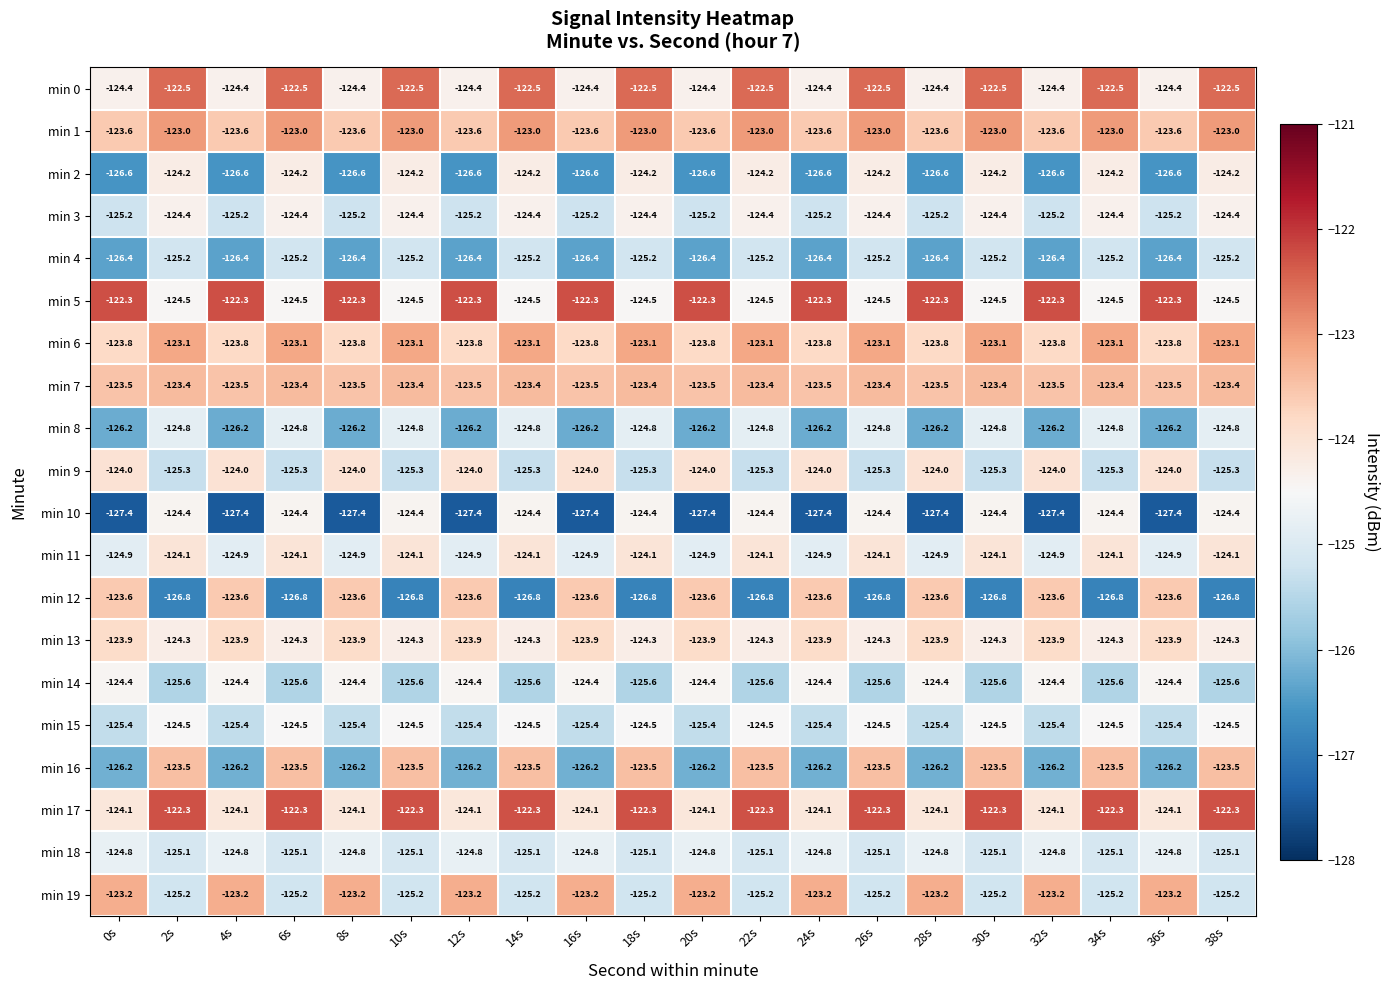

What is the approximate value of min 5 at 6s?

-124.5